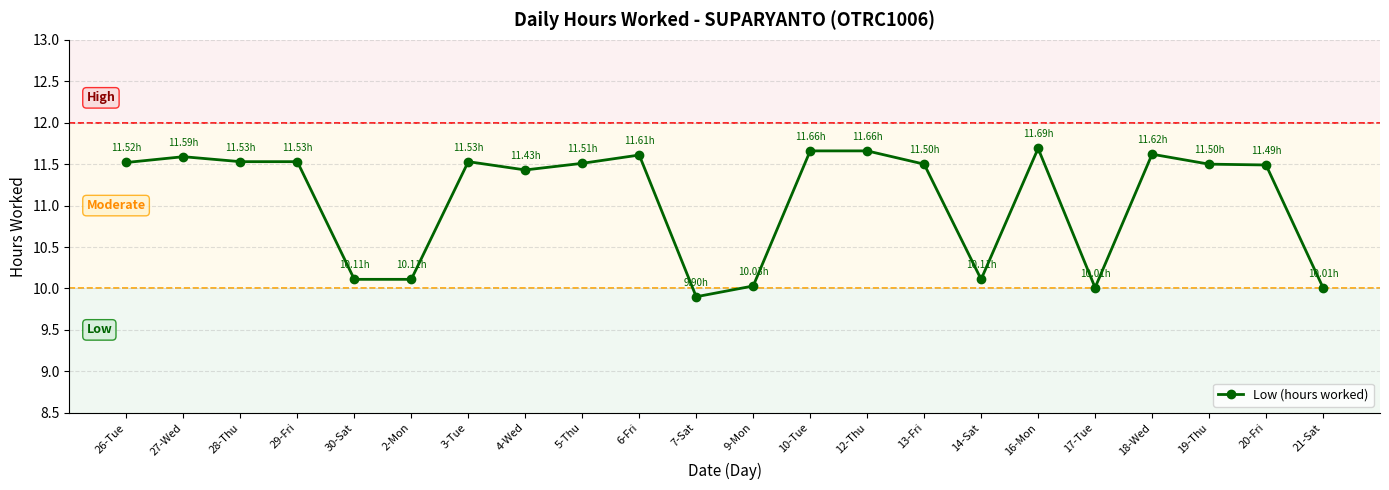

The chart shows a value of 10.0 at 17-Tue. True or false?

True